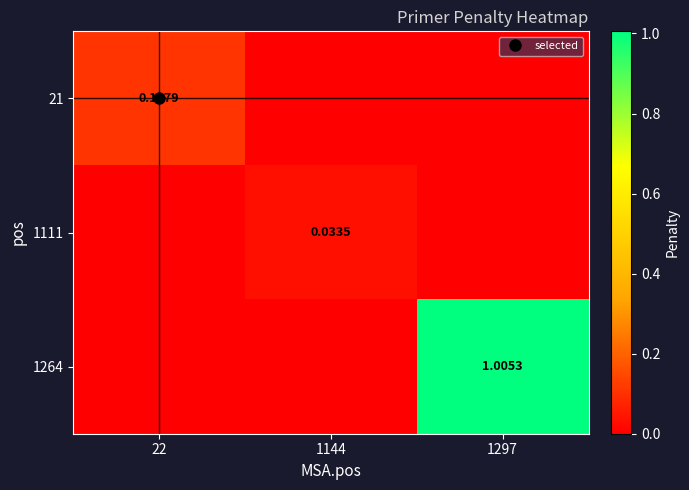

Rank the categories by 1264 value from lowest to highest.

22, 1144, 1297